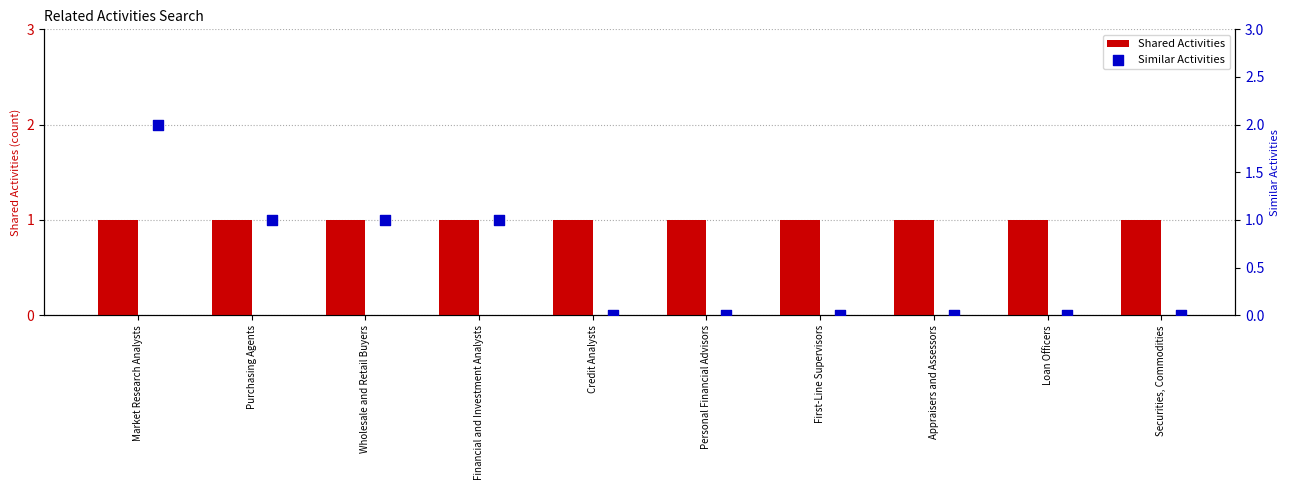

Which series contains the highest Y value?

Similar Activities